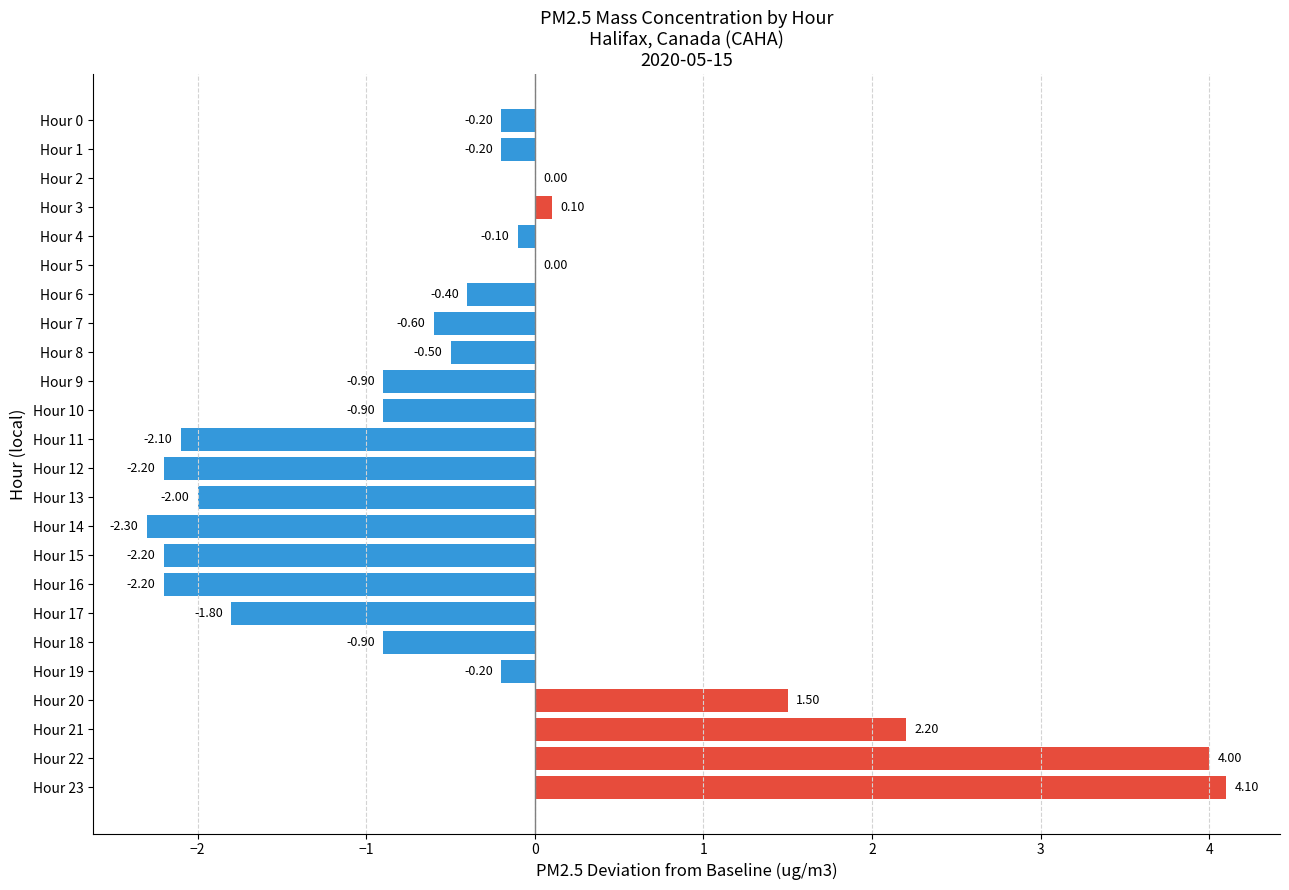

What is the sum of the values at Hour 1 and Hour 12?

-2.4